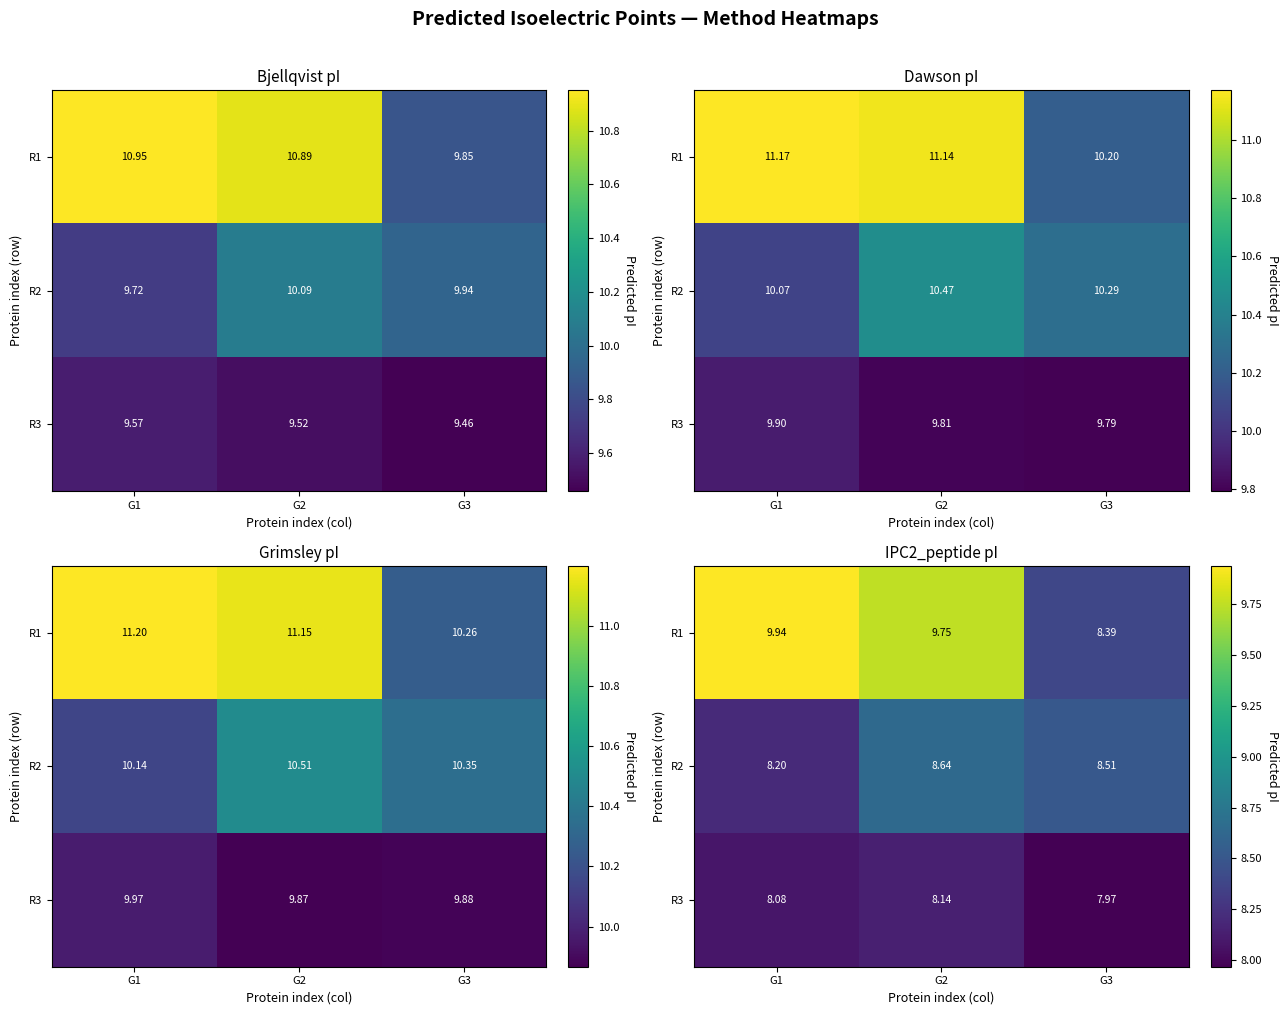

Which has a higher value, G2 or G1?

G1